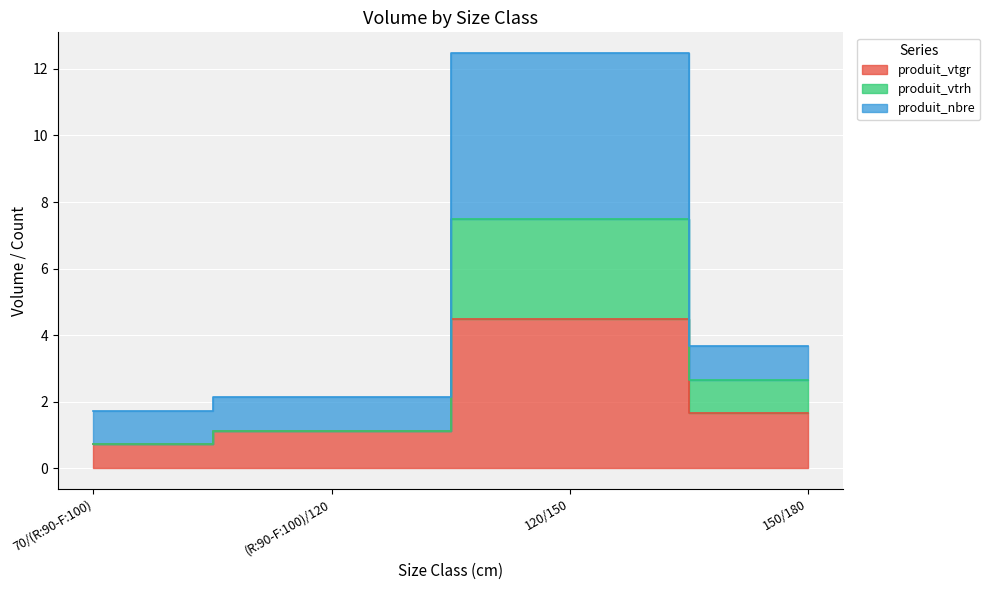

True or false: produit_nbre has more than 1 points higher than both neighbors.

False